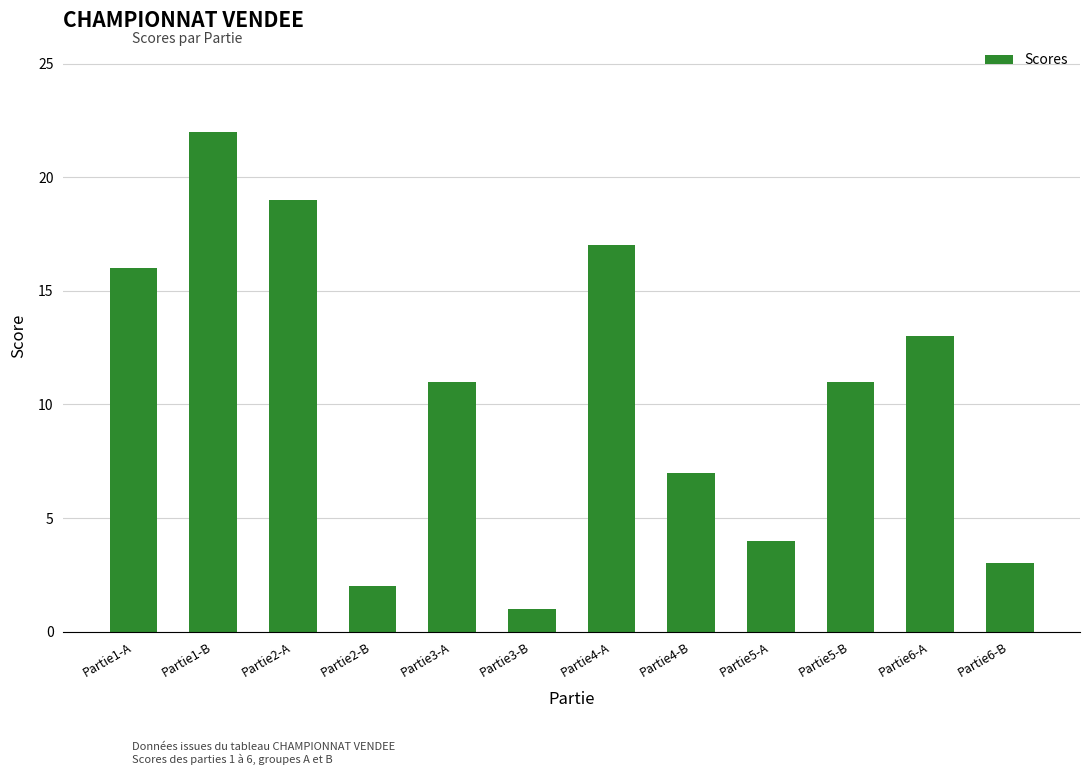

The value at Partie4-A is 23. True or false?

False